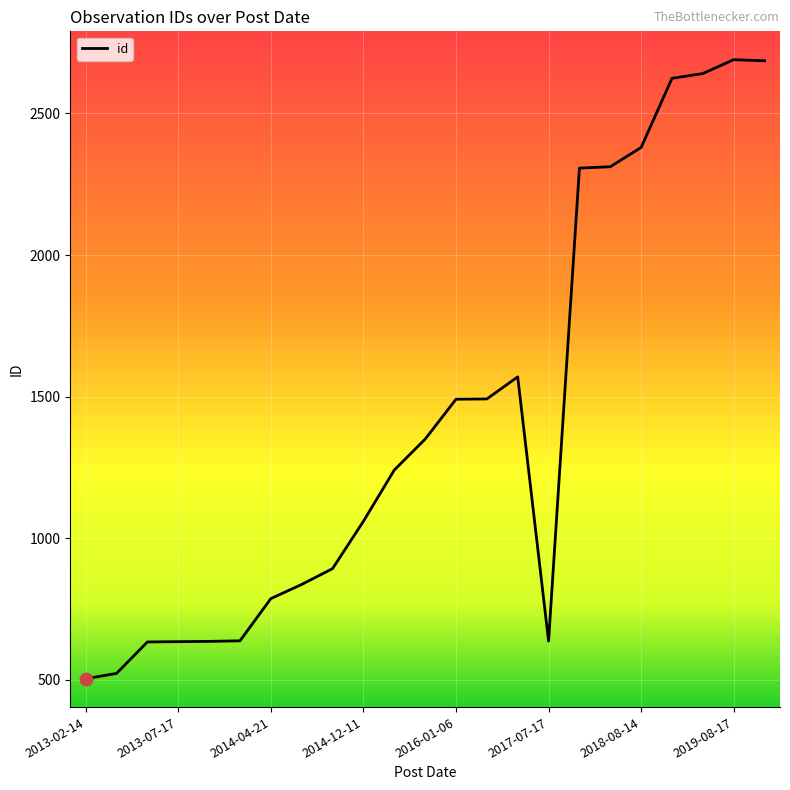

What is the difference between the maximum and minimum values?

2186